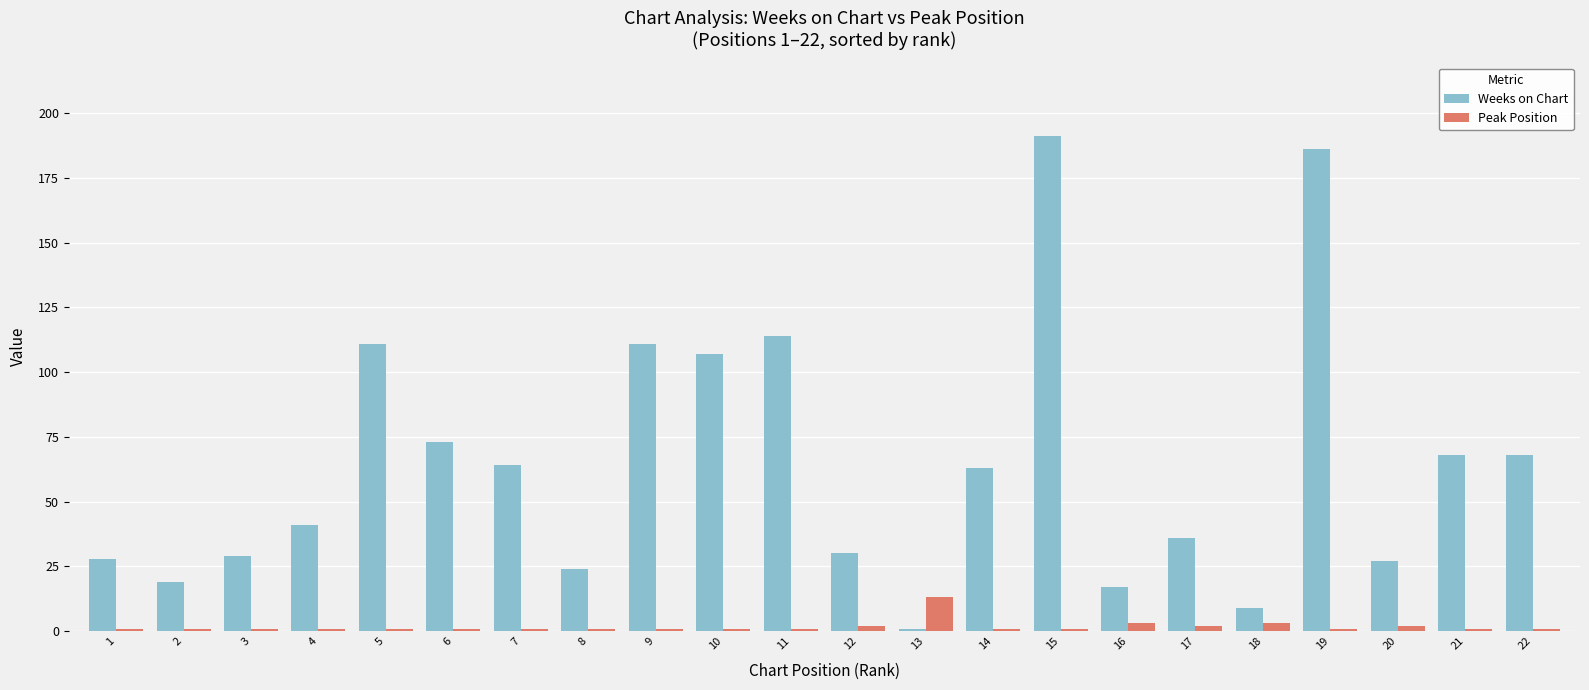

The value of Peak Position at 7 is 1. True or false?

True